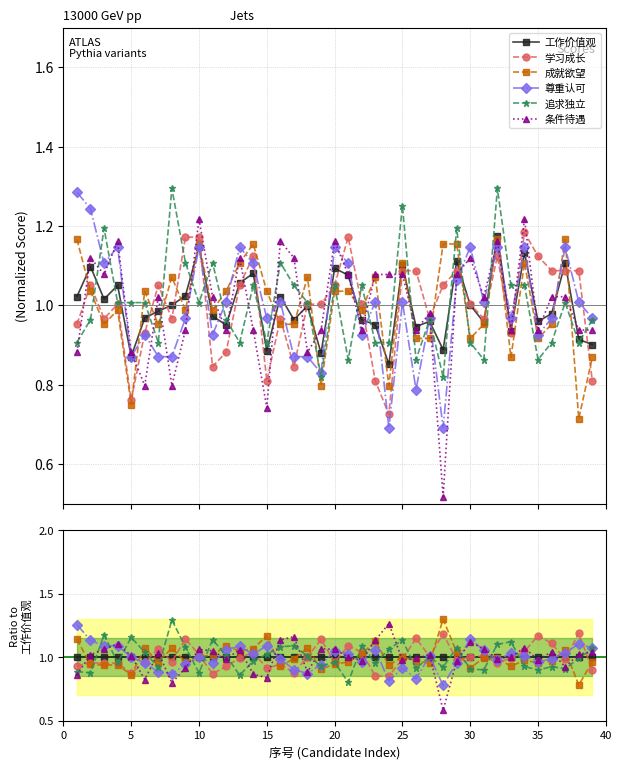

Reading left to right, extract all data points from this chart.

工作价值观: 1.0	1.0	1.0	1.0	1.0	1.0	1.0	1.0	1.0	1.0	1.0	1.0	1.0	1.0	1.0	1.0	1.0	1.0	1.0	1.0	1.0	1.0	1.0	1.0	1.0	1.0	1.0	1.0	1.0	1.0	1.0	1.0	1.0	1.0	1.0	1.0	1.0	1.0	1.0
学习成长: 0.9	1.0	1.0	1.0	0.9	1.0	1.1	1.0	1.1	1.0	0.9	0.9	1.0	1.0	0.9	0.9	0.9	1.0	1.1	1.0	1.1	1.0	0.9	0.9	1.0	1.1	1.0	1.2	1.0	1.0	1.0	1.0	1.0	1.0	1.2	1.1	1.0	1.2	0.9
成就欲望: 1.1	0.9	0.9	0.9	0.9	1.1	1.0	1.1	1.0	1.0	1.0	1.1	1.0	1.1	1.2	0.9	1.0	1.1	0.9	0.9	1.0	1.0	1.1	0.9	1.0	1.0	1.0	1.3	1.0	0.9	1.0	1.0	0.9	1.0	1.0	1.0	1.1	0.8	1.0
尊重认可: 1.3	1.1	1.1	1.1	1.0	1.0	0.9	0.9	0.9	1.0	1.0	1.1	1.1	1.0	1.1	1.0	0.9	0.9	0.9	1.0	1.0	1.0	1.1	0.8	0.9	0.8	1.0	0.8	1.0	1.1	1.1	1.0	1.0	1.0	1.0	1.0	1.0	1.1	1.1
追求独立: 0.9	0.9	1.2	1.0	1.2	1.0	0.9	1.3	1.1	0.9	1.1	1.0	0.9	1.0	1.0	1.1	1.1	1.0	0.9	1.0	0.8	1.1	1.0	1.1	1.1	0.9	1.0	0.9	1.1	0.9	0.9	1.1	1.1	0.9	0.9	0.9	0.9	1.0	1.1
条件待遇: 0.9	1.0	1.1	1.1	1.0	0.8	1.0	0.8	0.9	1.1	1.1	1.0	1.1	0.9	0.8	1.1	1.2	0.9	1.1	1.1	1.0	1.0	1.1	1.3	1.0	1.0	1.0	0.6	1.0	1.1	1.1	1.0	1.0	1.1	1.0	1.0	0.9	1.0	1.0